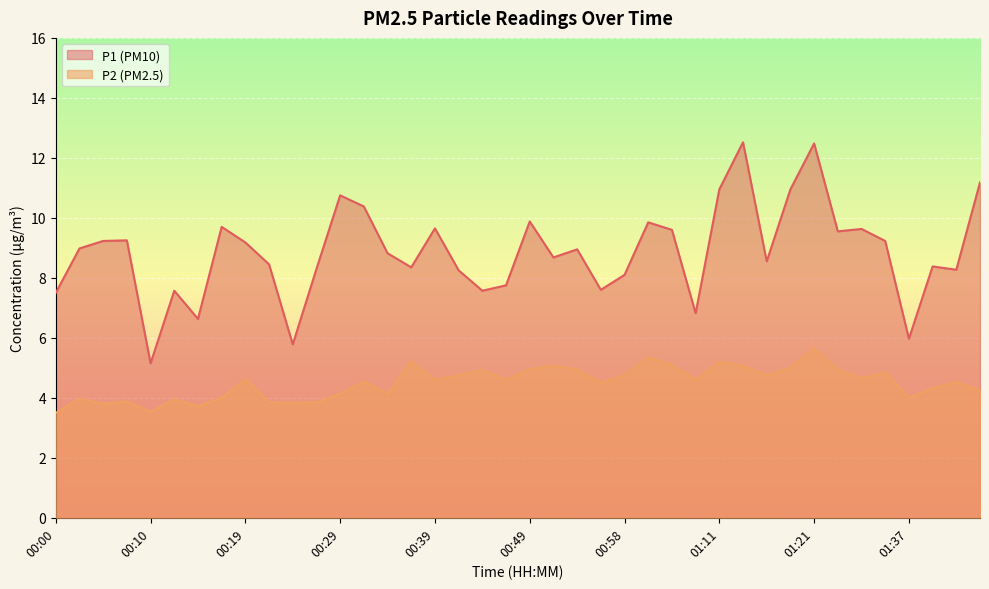

Rank the categories by P2 value from highest to lowest.

01:21, 01:01, 00:36, 01:11, 01:03, 00:51, 01:13, 01:18, 00:49, 00:53, 01:29, 00:44, 01:34, 00:41, 00:58, 01:16, 01:32, 00:19, 00:39, 00:46, 01:08, 00:32, 01:42, 00:56, 01:39, 01:44, 00:29, 00:34, 00:17, 01:37, 00:02, 00:12, 00:07, 00:22, 00:27, 00:24, 00:05, 00:14, 00:10, 00:00